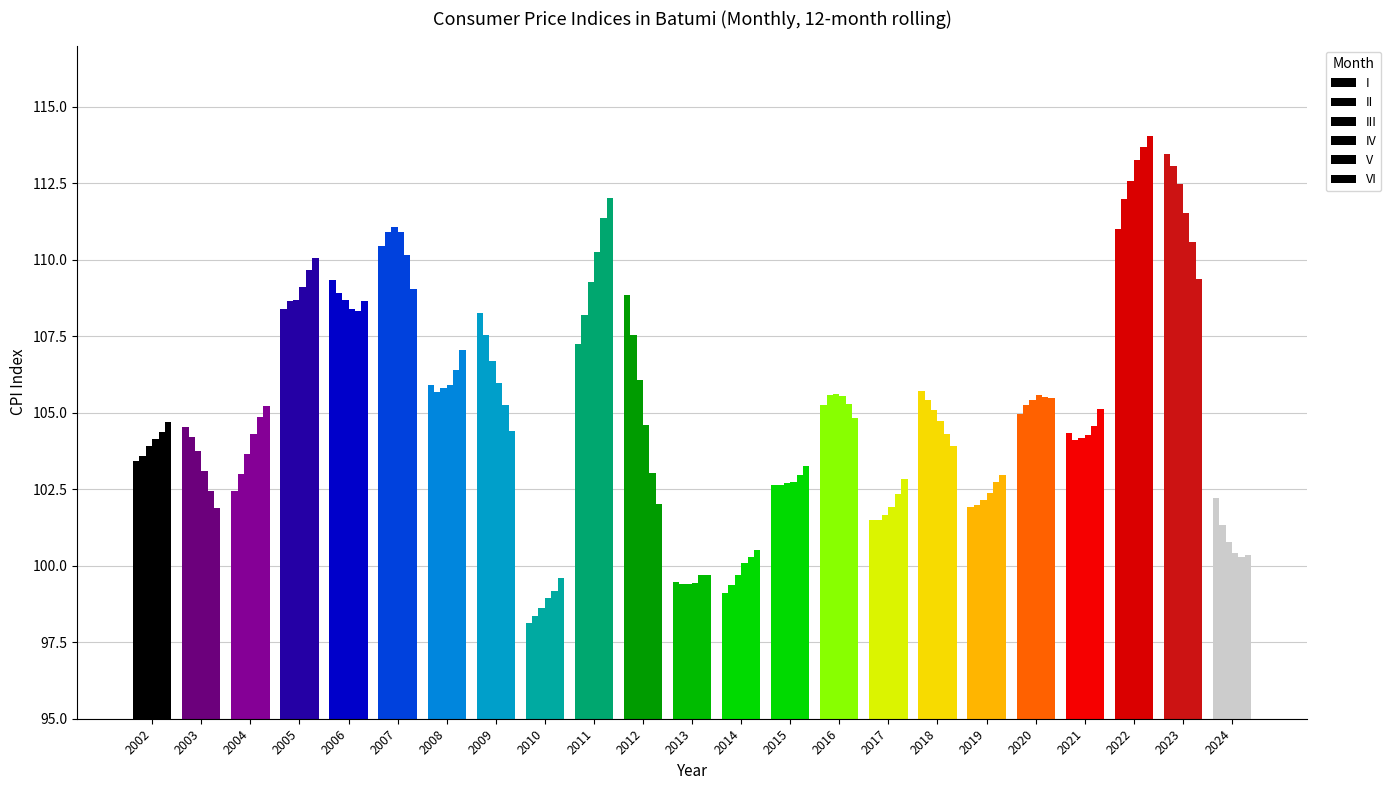

How many groups of bars are there?

23